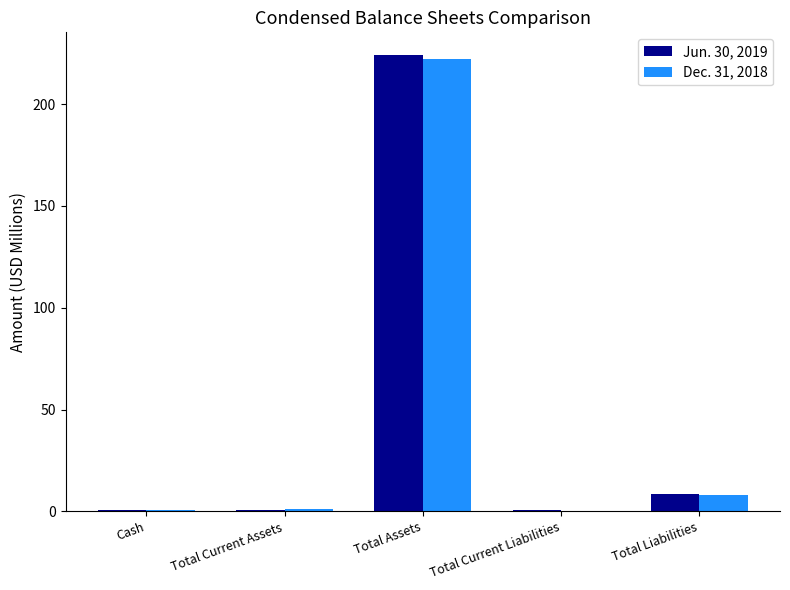

The Dec. 31, 2018 series shows 8.0 at Total Liabilities. True or false?

True